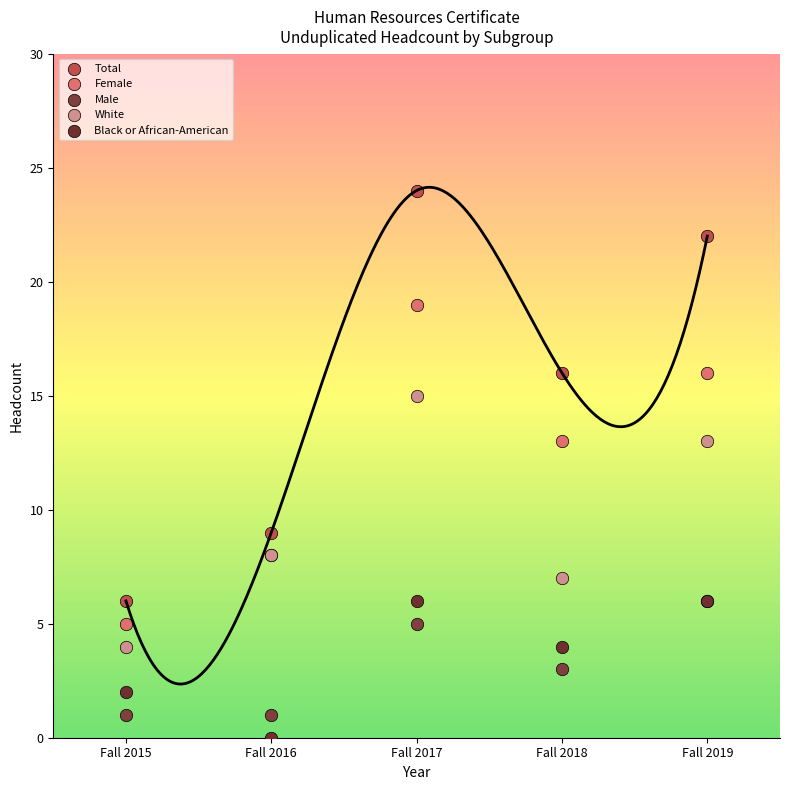

What are all the series names shown in the legend?

Total, Female, Male, White, Black or African-American